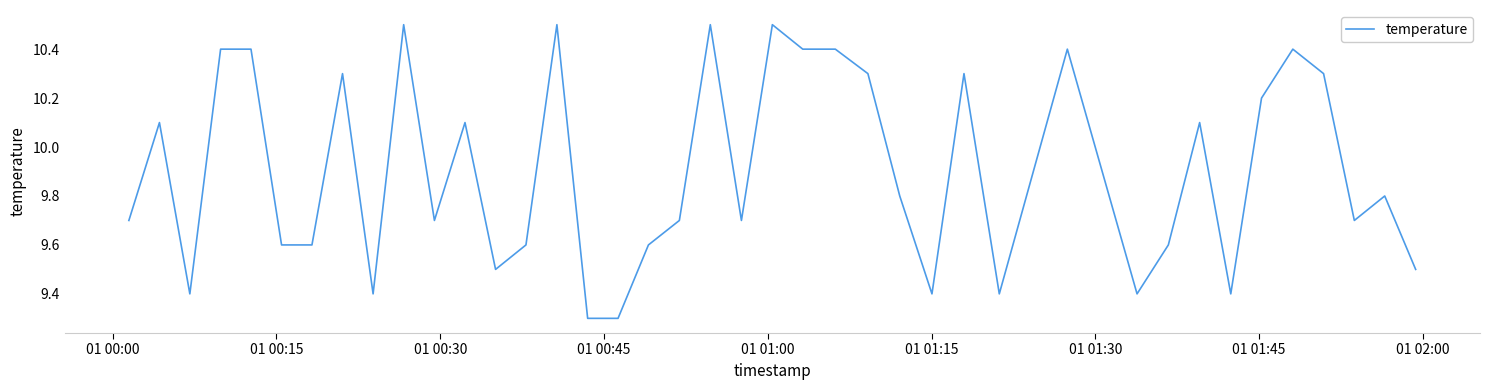

What is the smallest value displayed?

9.3